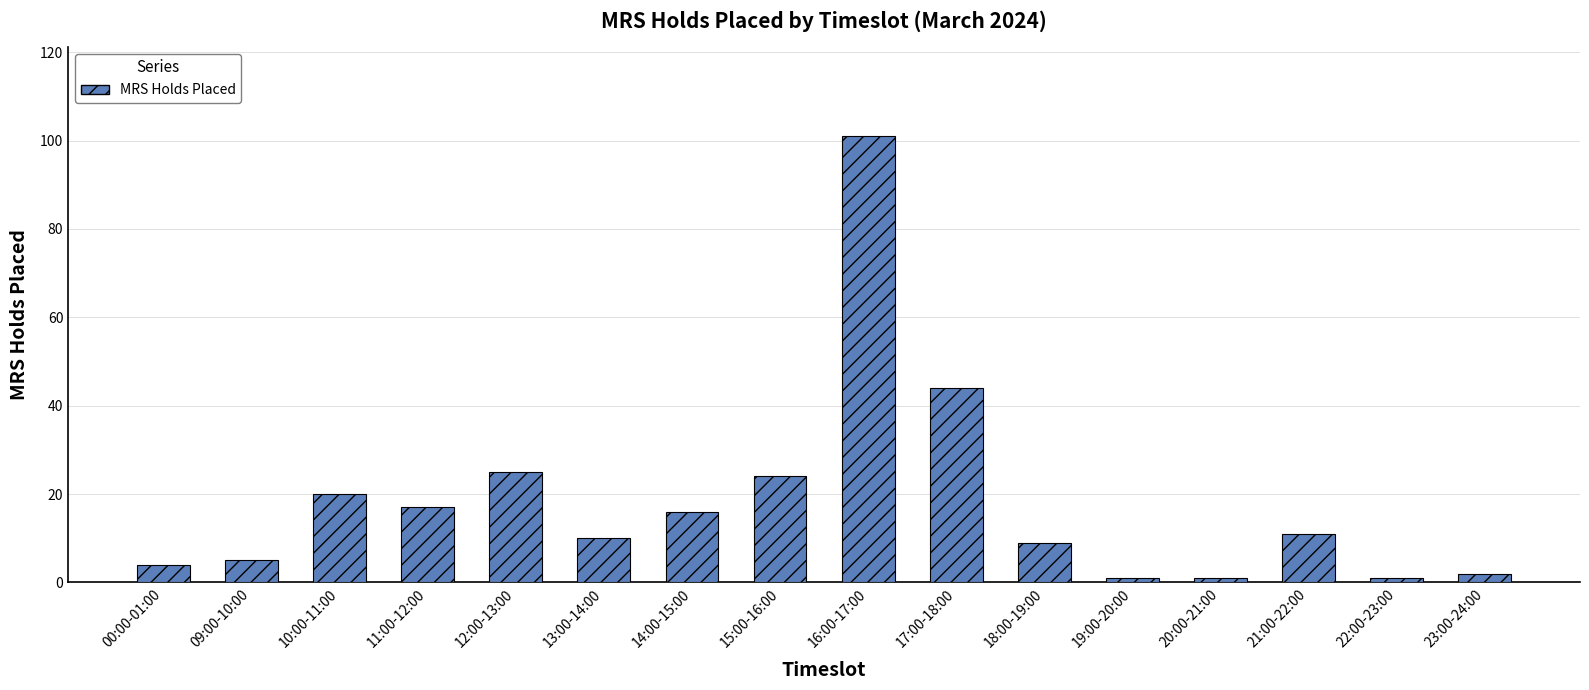

What is the difference between the second highest and second lowest values?

43